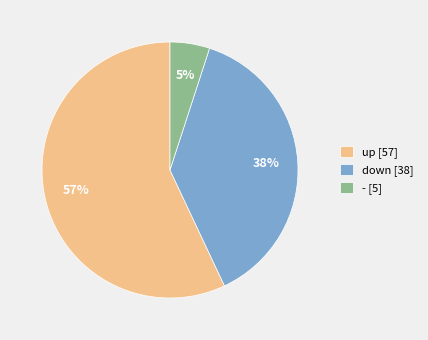

Combined, do up and - account for over 50%?

Yes